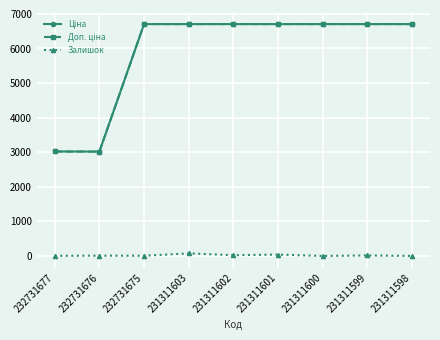

At how many categories does at least one series exceed 4737?

7